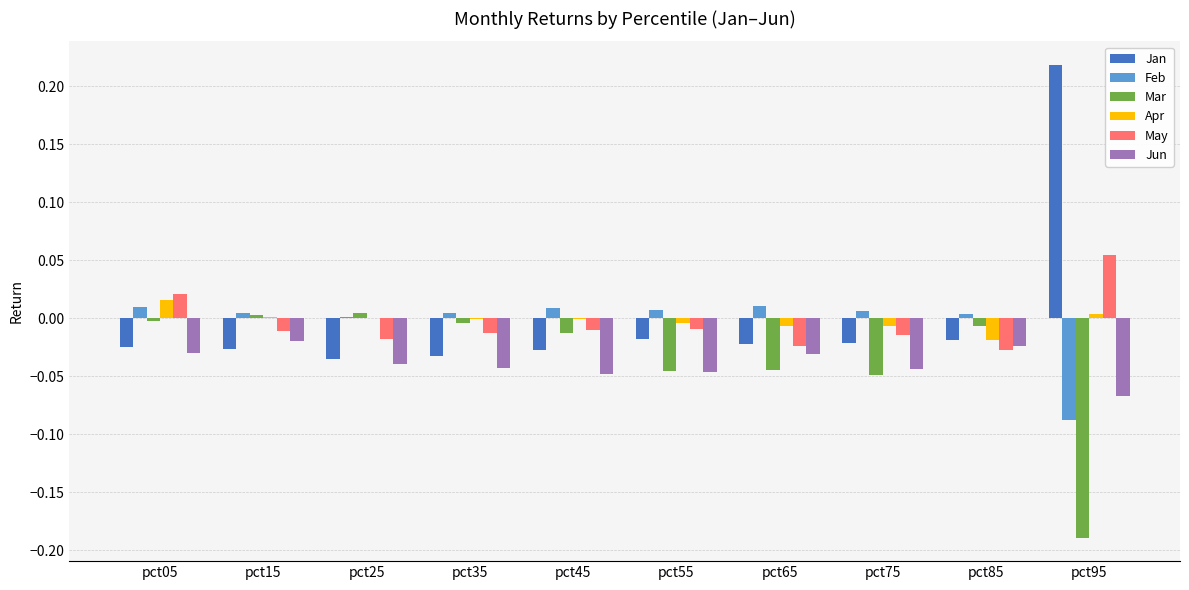

Between pct85 and pct95, which series saw the biggest shift?

Jan